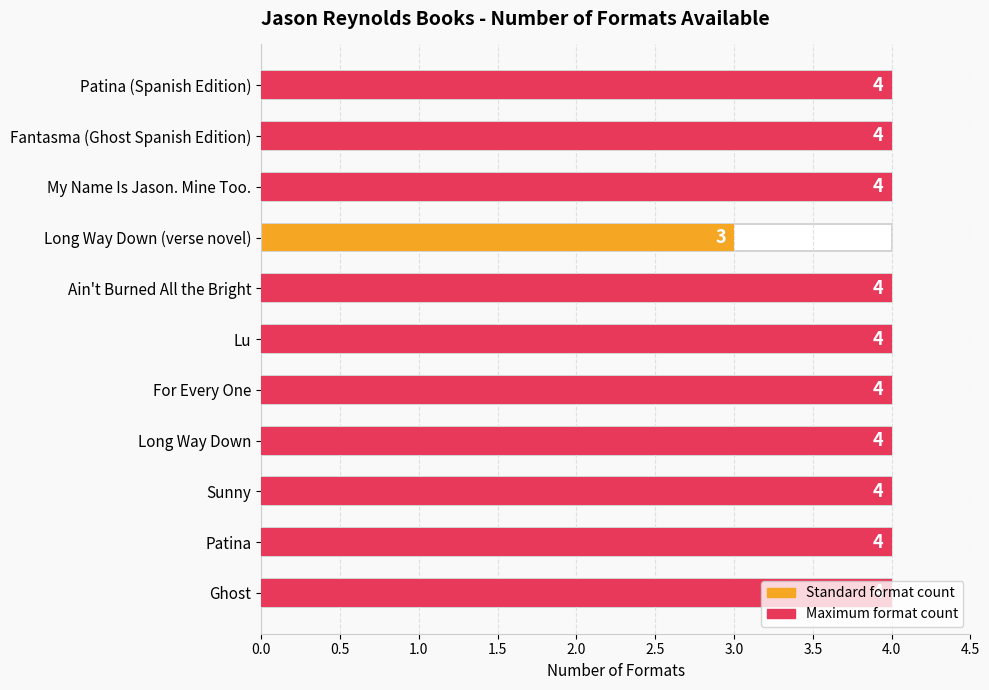

Which has a higher value, For Every One or Patina (Spanish Edition)?

For Every One